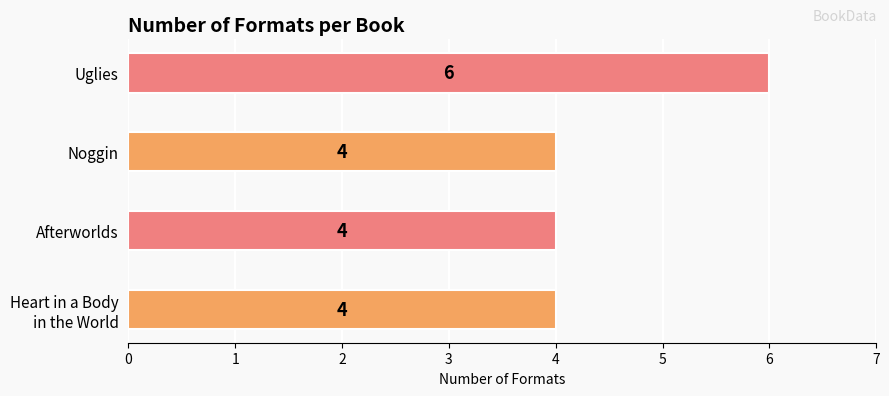

Which has a higher value, Noggin or Uglies?

Uglies